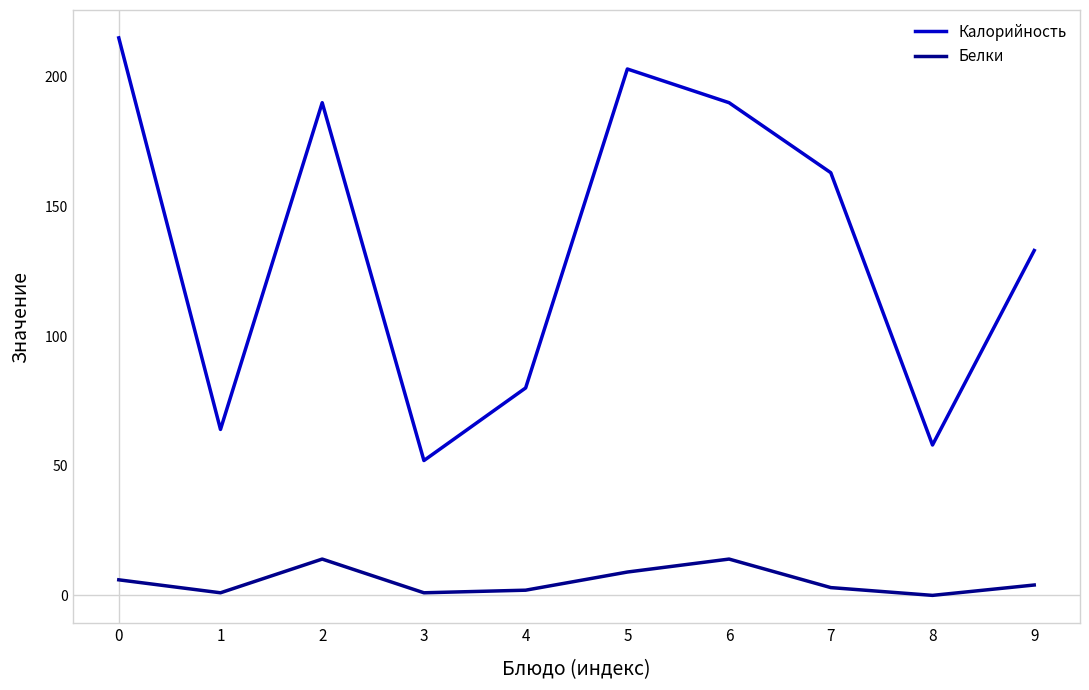

Is it true that Белки equals 3 at 7?

True